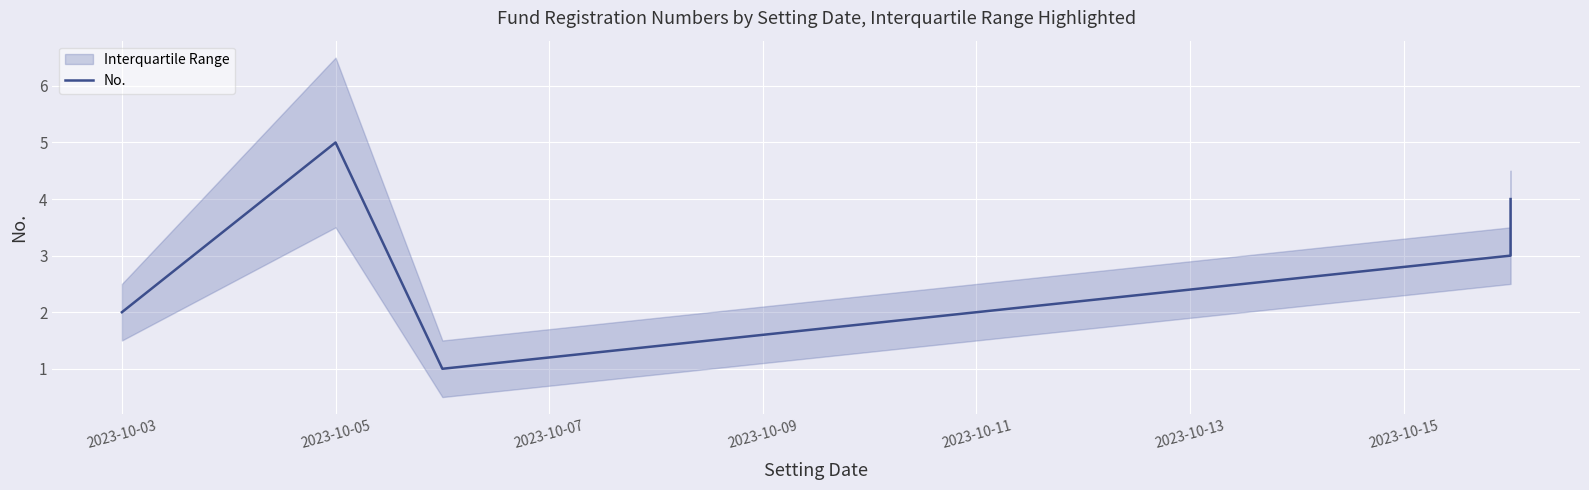

What is the maximum value shown in the chart?

5